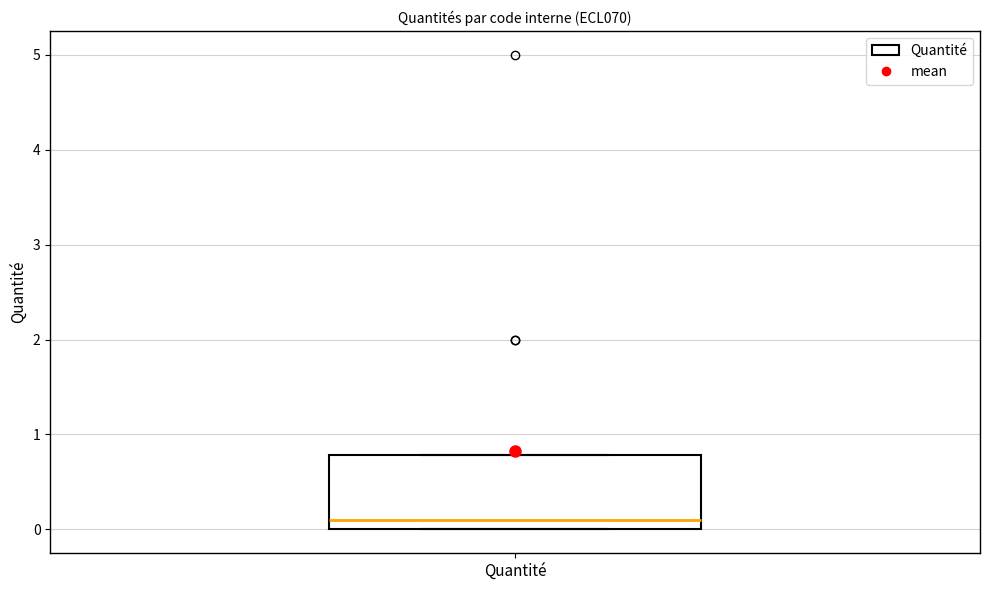

Where is the lower edge of the box for Quantité on the y-axis? The values are not printed on the chart, so give them approximately, as read against the axis.

0.0